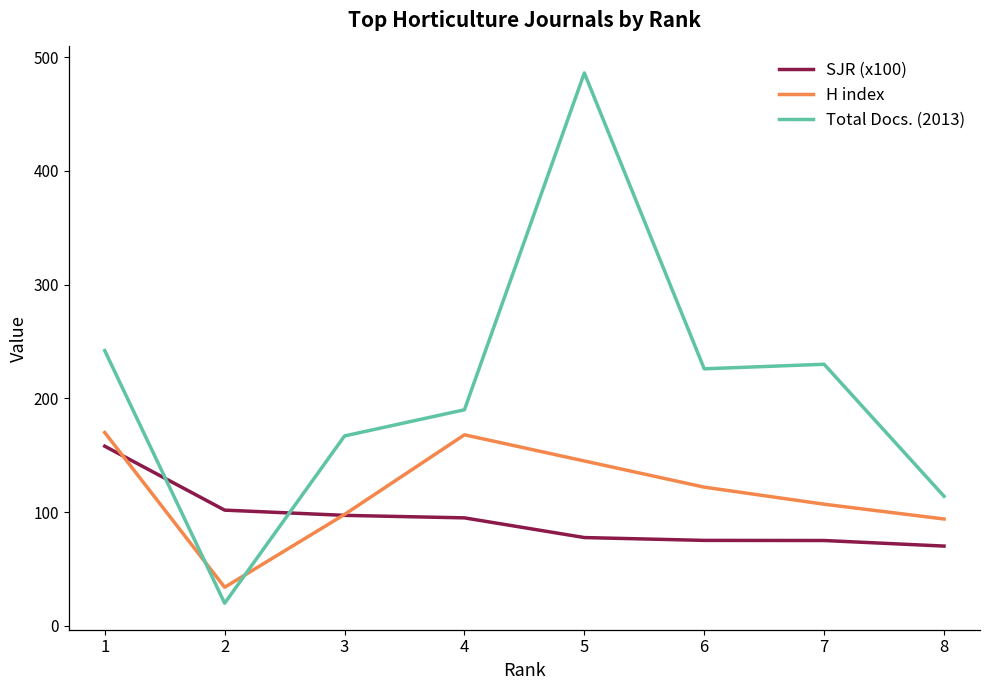

What is the total value across all series at 5?

708.7